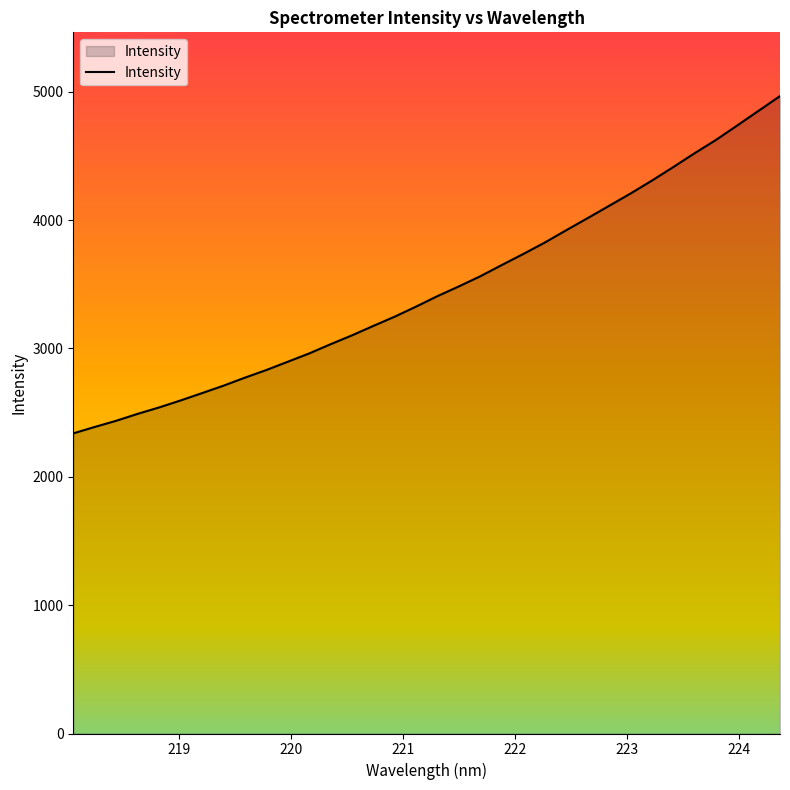

What is the difference between the maximum and minimum values?

2628.0